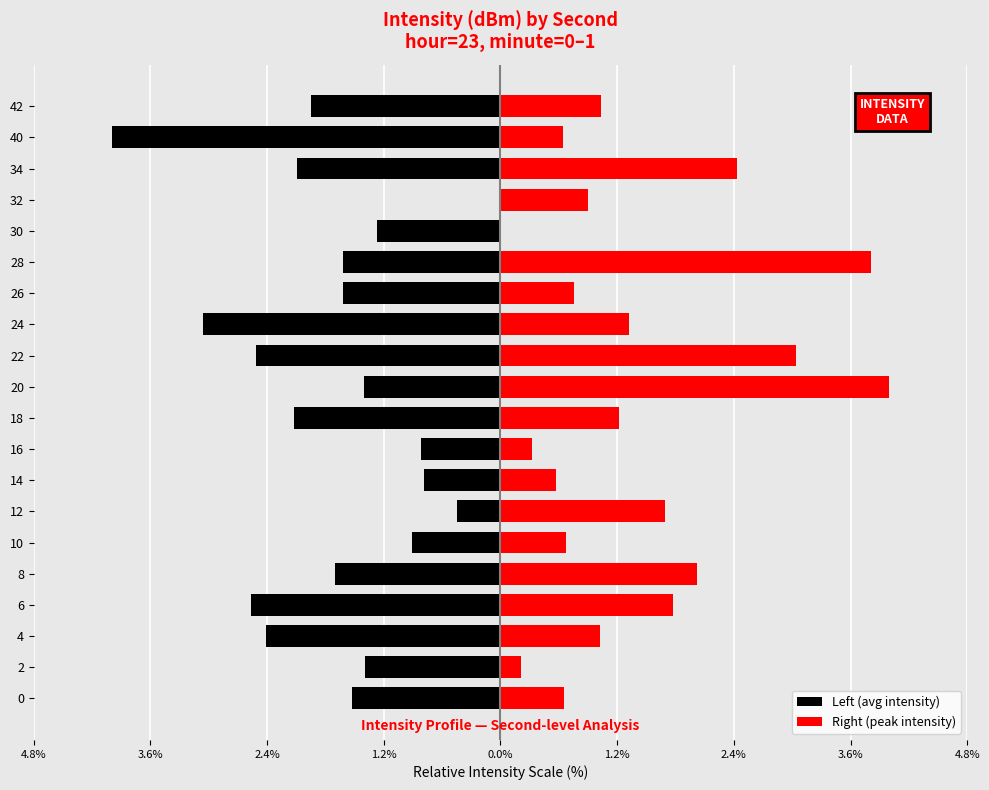

Reading left to right, extract all data points from this chart.

Left (avg intensity): -1.5	-1.4	-2.4	-2.6	-1.7	-0.9	-0.4	-0.8	-0.8	-2.1	-1.4	-2.5	-3.1	-1.6	-1.6	-1.3	0.0	-2.1	-4.0	-1.9
Right (peak intensity): 0.7	0.2	1.0	1.8	2.0	0.7	1.7	0.6	0.3	1.2	4.0	3.0	1.3	0.8	3.8	0.0	0.9	2.4	0.6	1.0